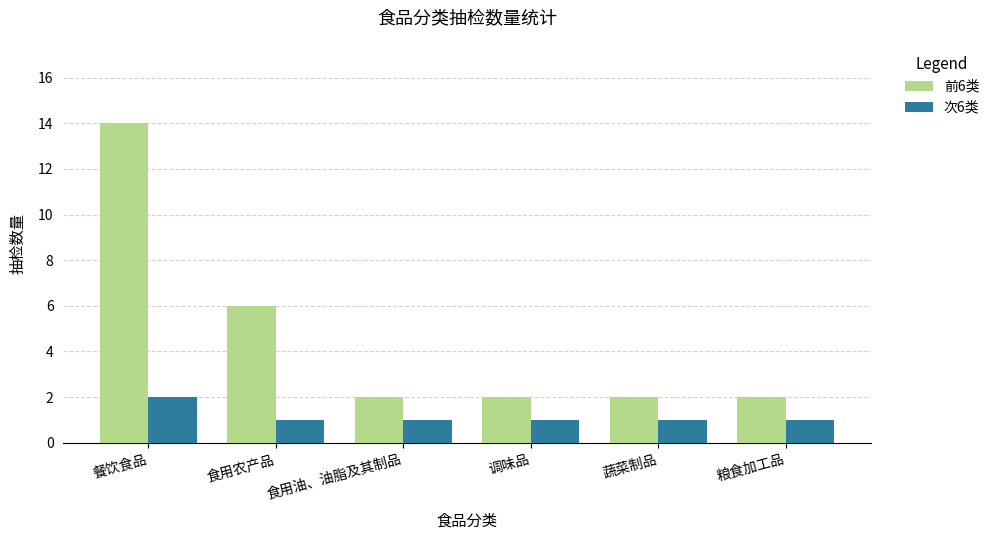

The 次6类 series shows 1 at 调味品. True or false?

True